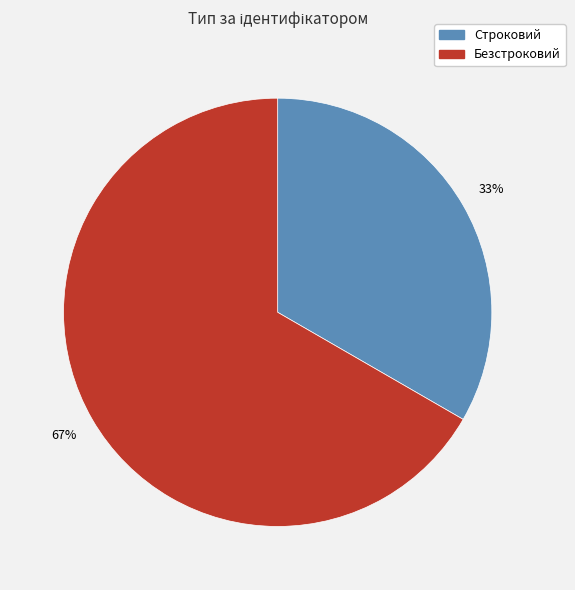

Which category has the biggest portion of the pie?

Безстроковий